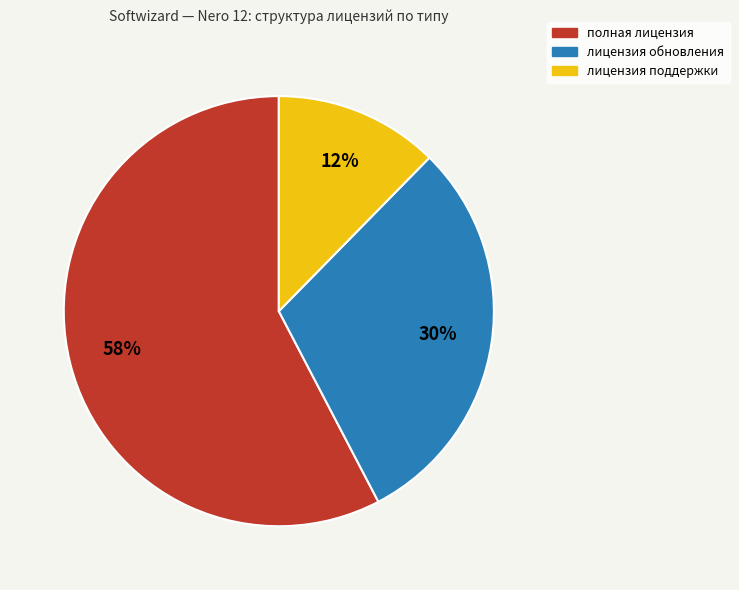

How many segments does this pie chart have?

3